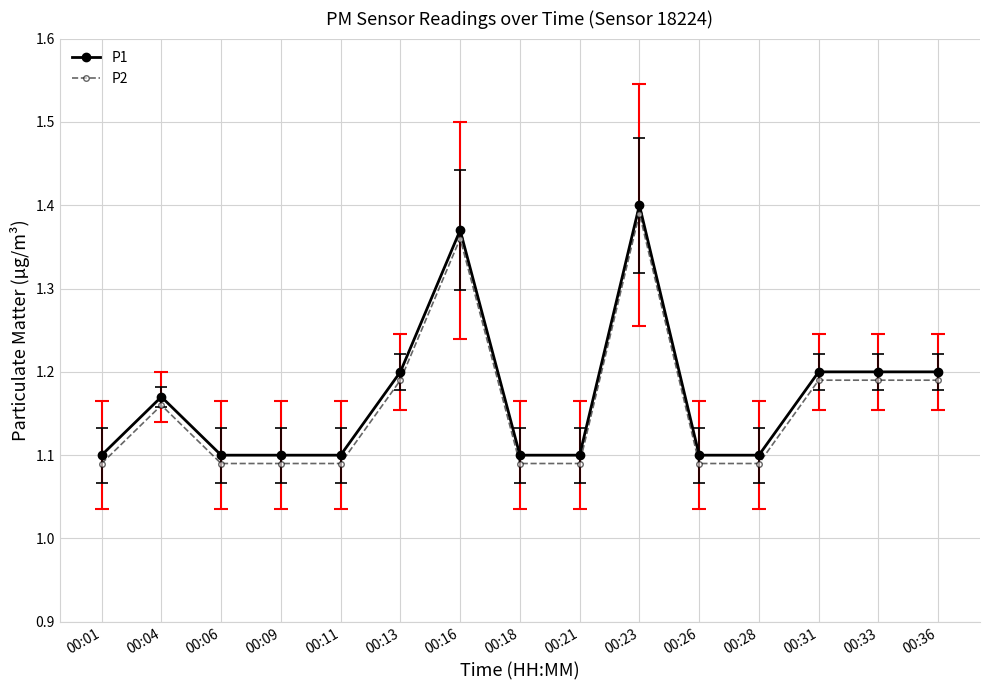

True or false: P1 has a value of 1.1 at 00:06.

True